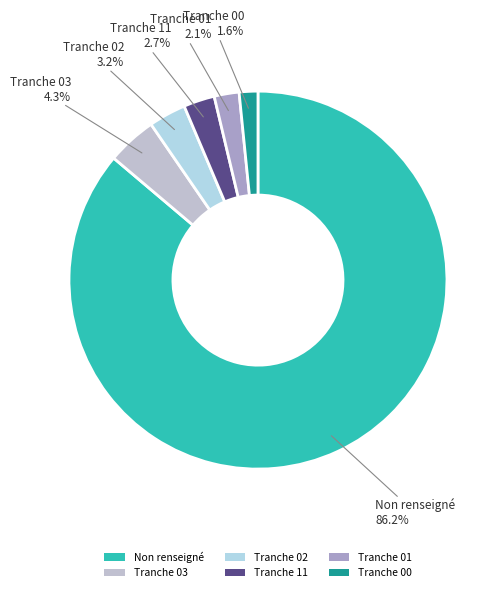

Between Tranche 00 and Tranche 01, which is larger?

Tranche 01